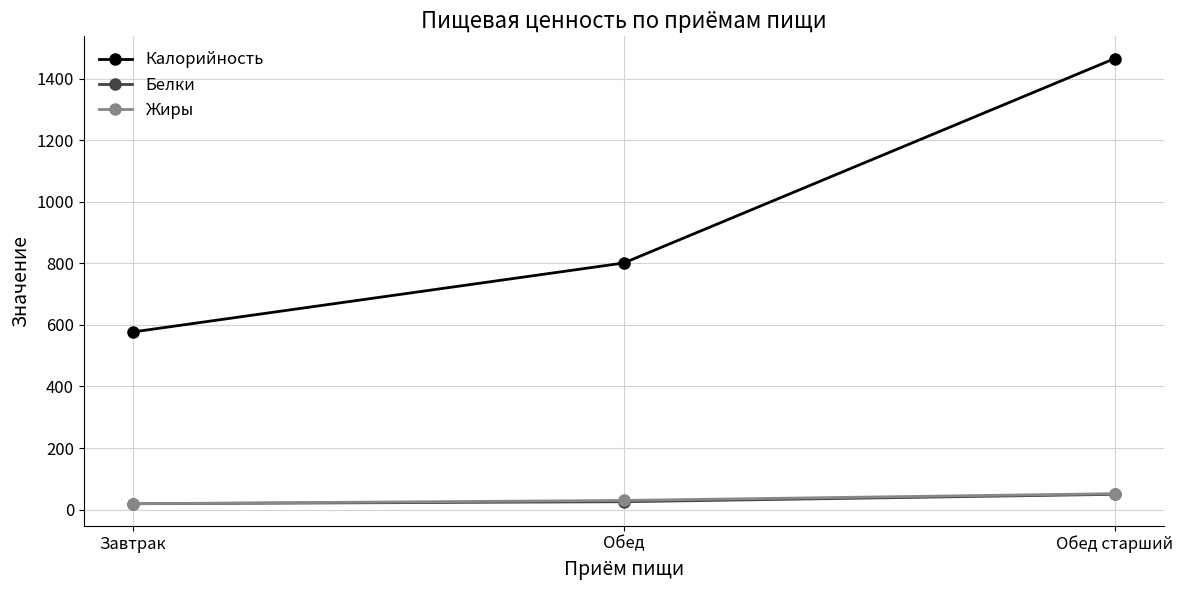

At how many categories does at least one series exceed 44?

3